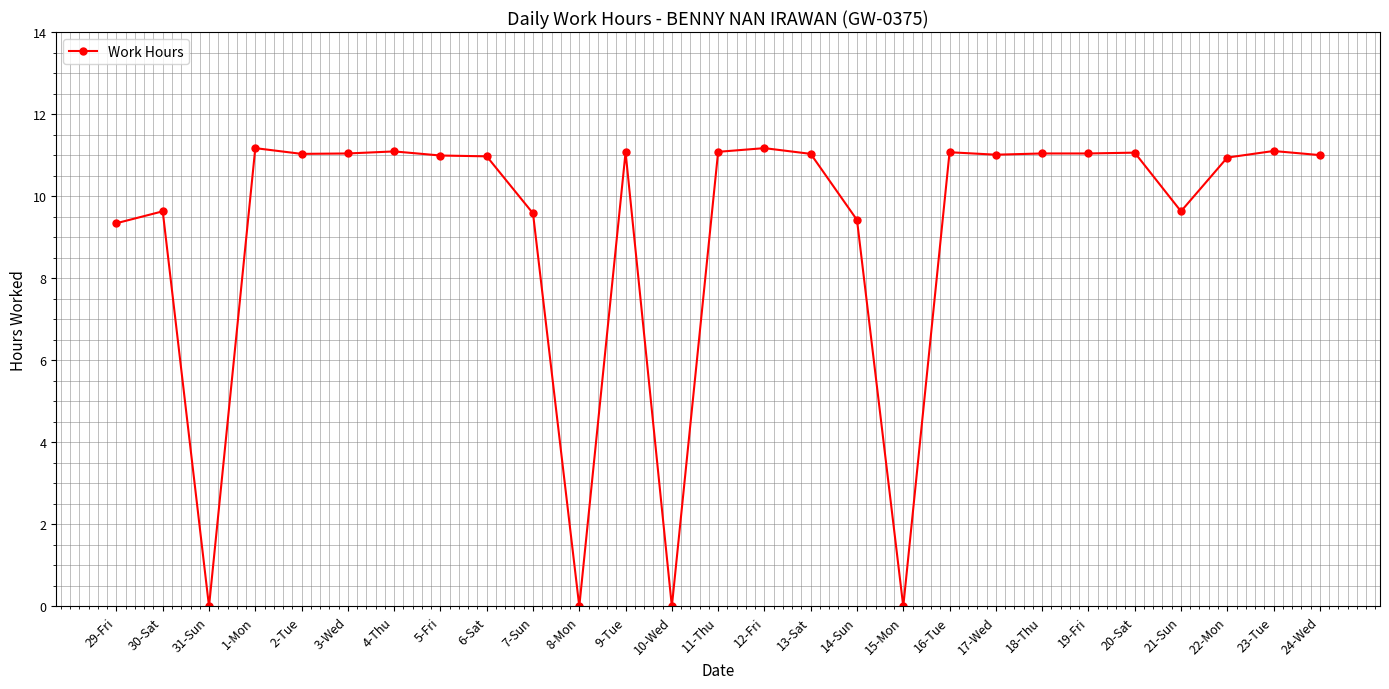

What is the difference between the maximum and minimum values?

11.2